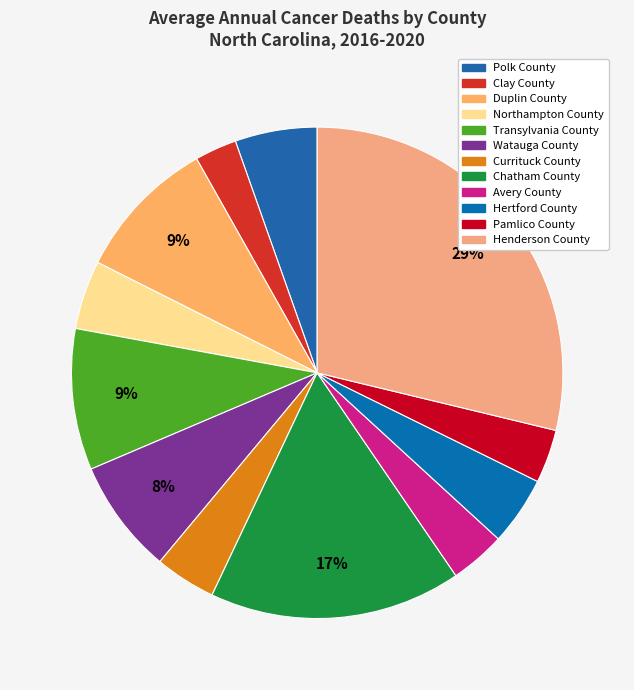

Does Pamlico County represent more than half of the total?

No